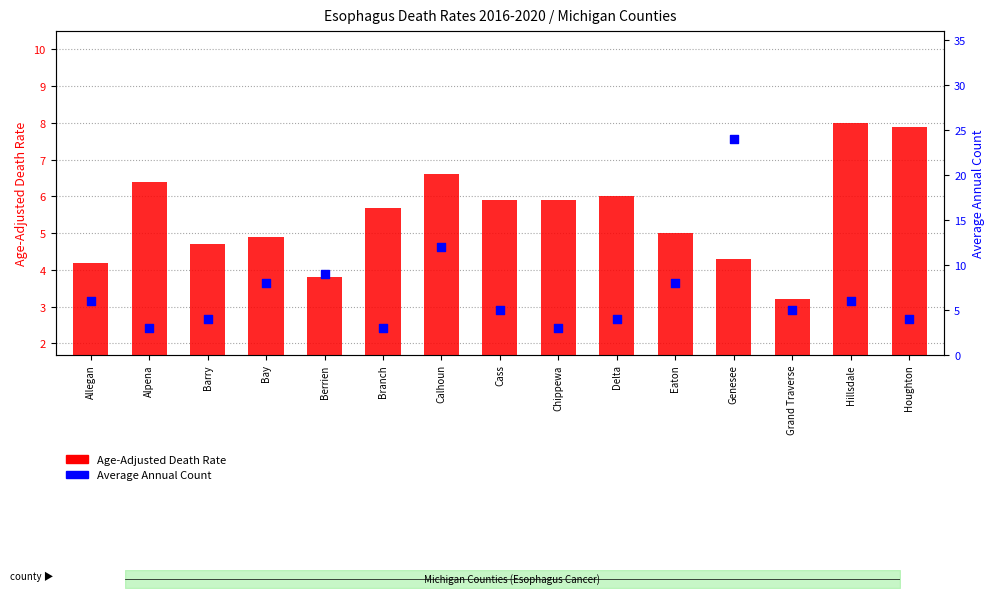

Is the value of Average Annual Count at Delta greater than the value of Age-Adjusted Death Rate at Delta?

No